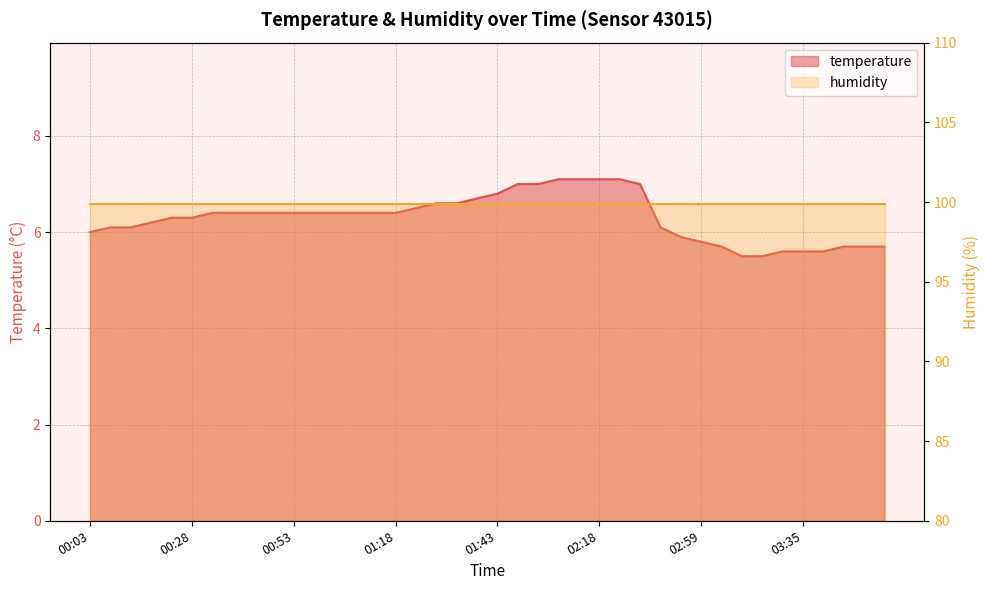

Which category has the lowest value across all series?

03:20